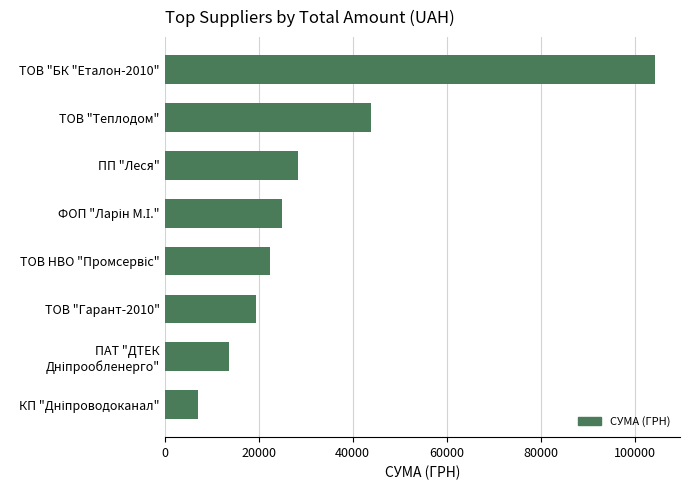

What is the minimum value shown in the chart?

7073.4